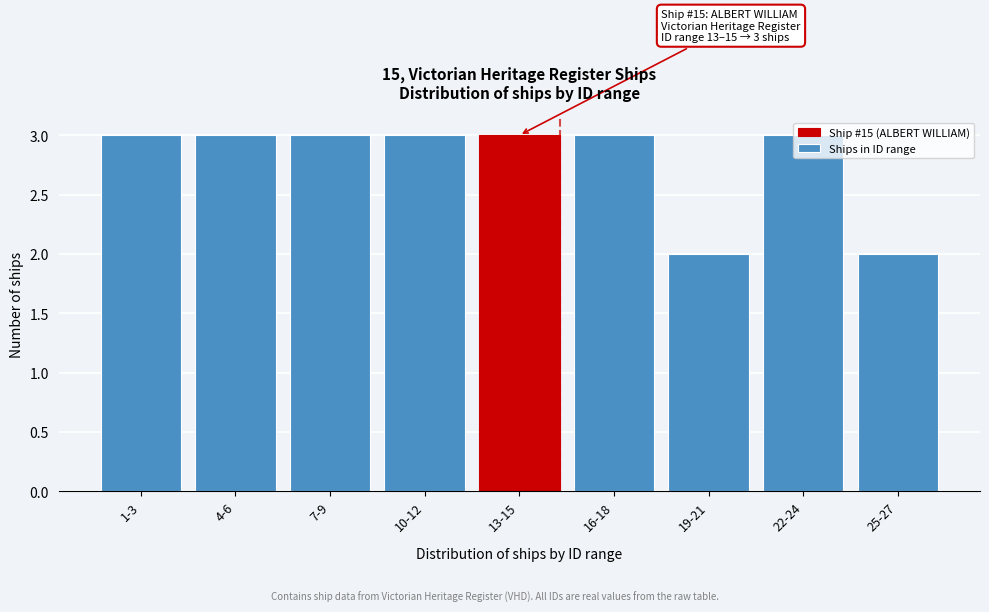

What is the sum of the values at 13-15 and 22-24?

6